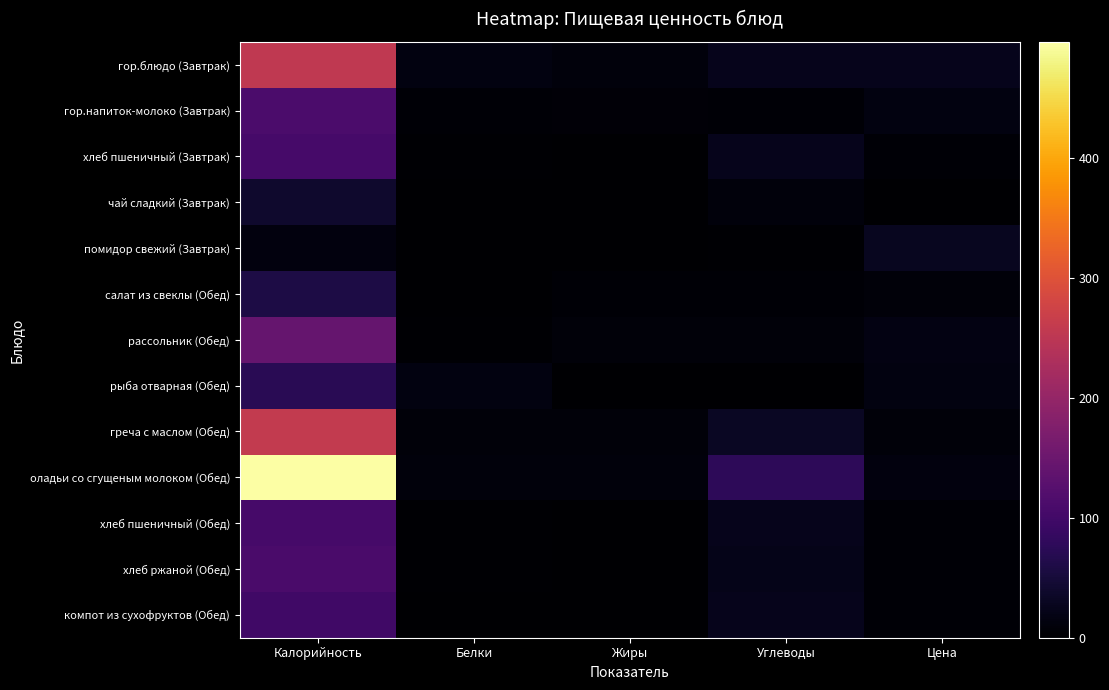

Which label corresponds to the smallest value in the chart?

Жиры